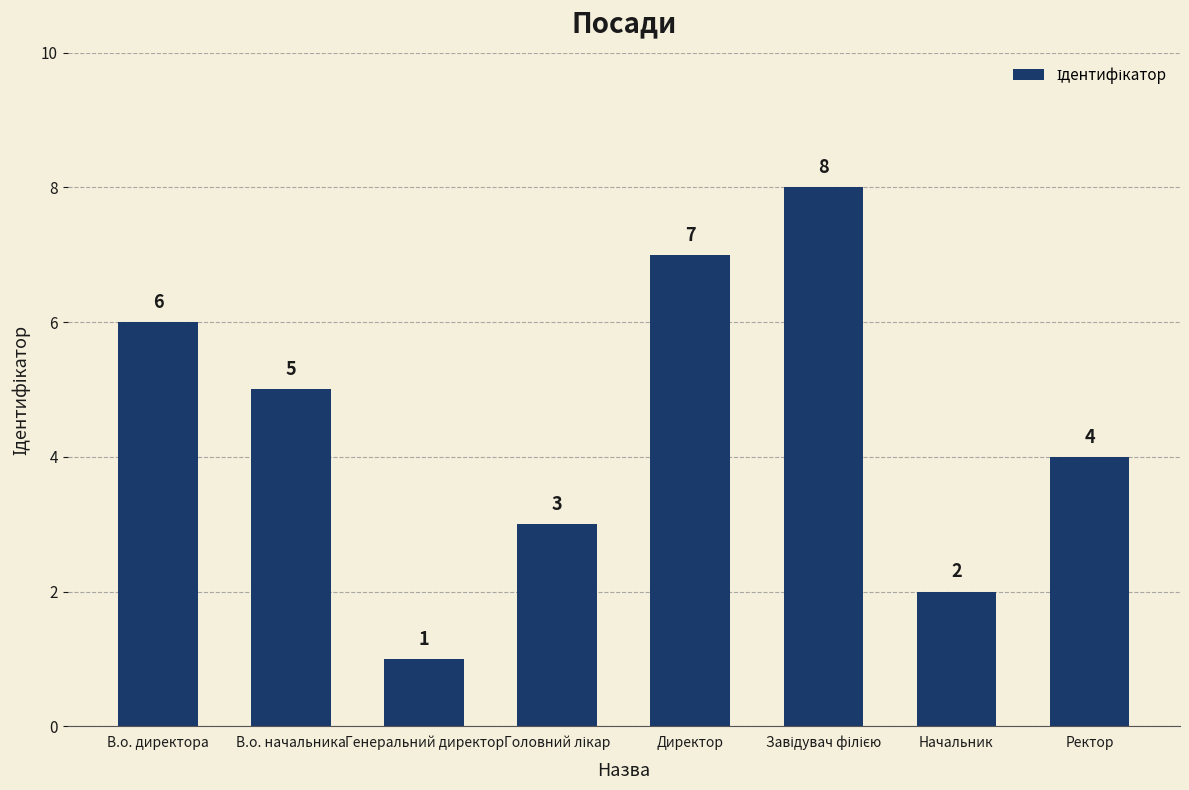

What is the difference between the values at Генеральний директор and Директор?

6